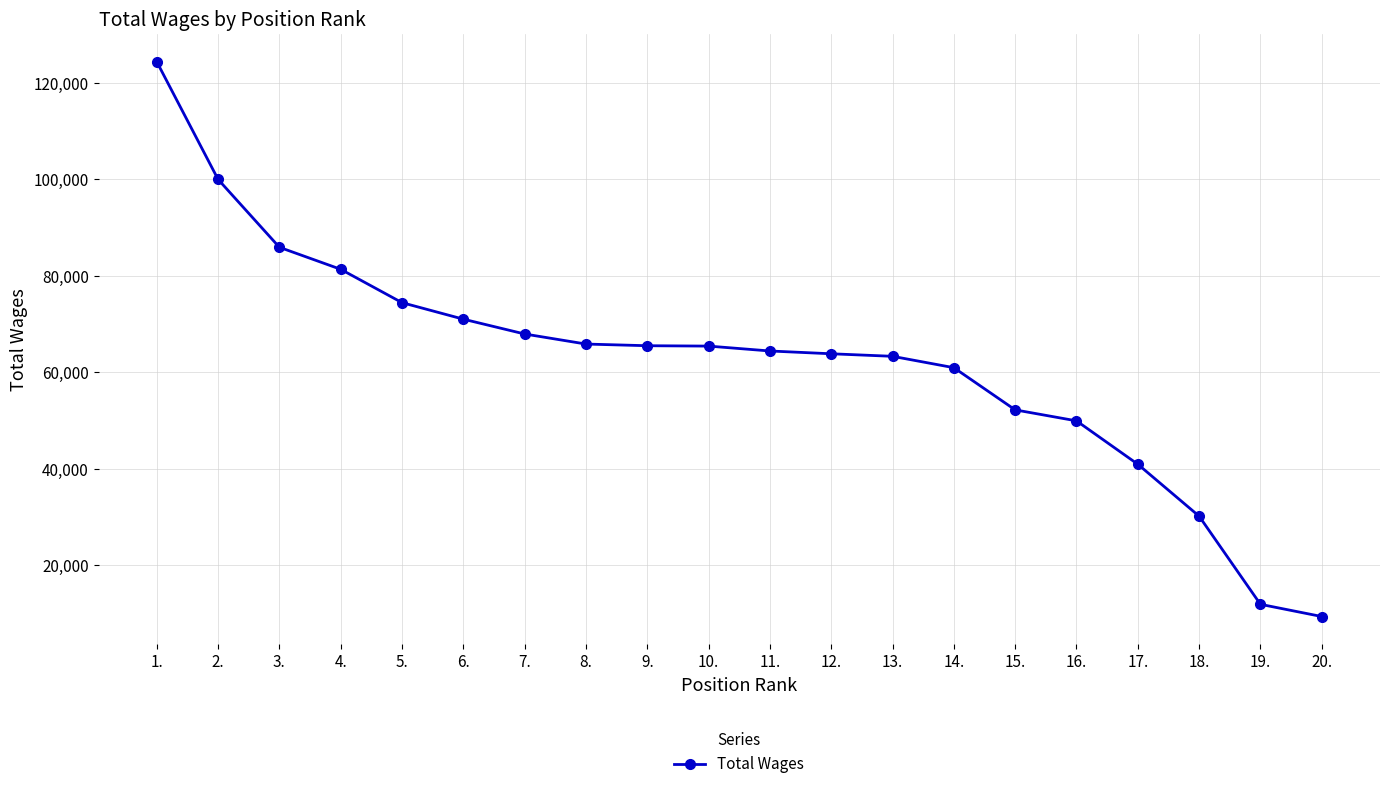

What is the sum of all values?

1248554